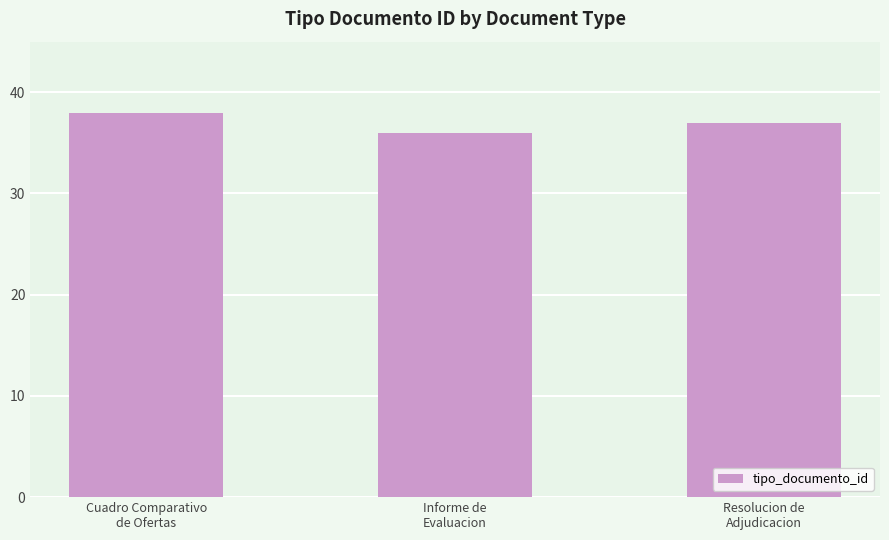

What is the change in value from Cuadro Comparativo
de Ofertas to Informe de
Evaluacion?

-2